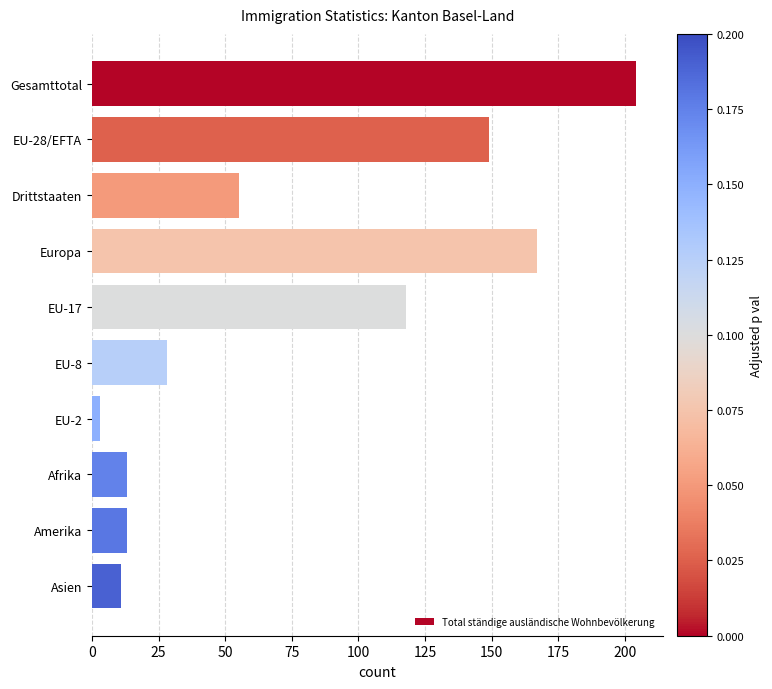

What is the greatest value displayed?

204